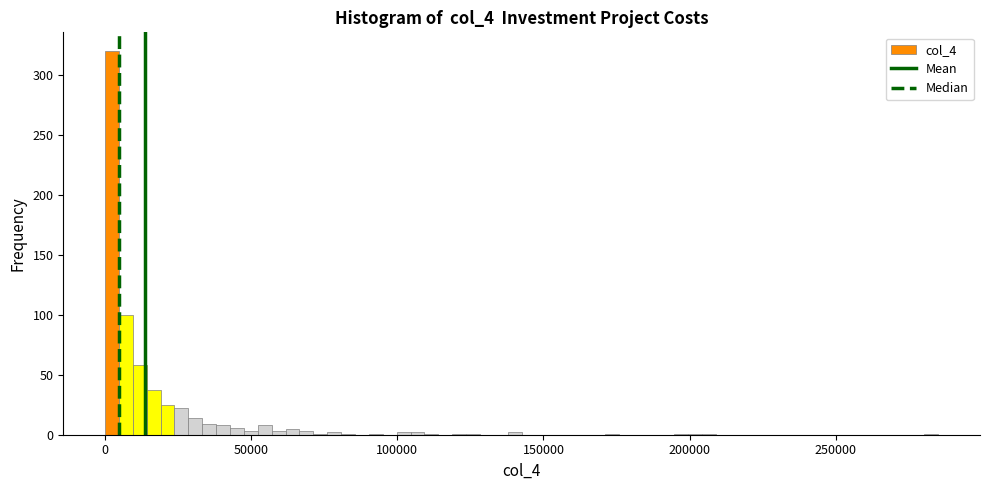

Read against the x-axis, roughly where is the centre of the tallest bar?

0